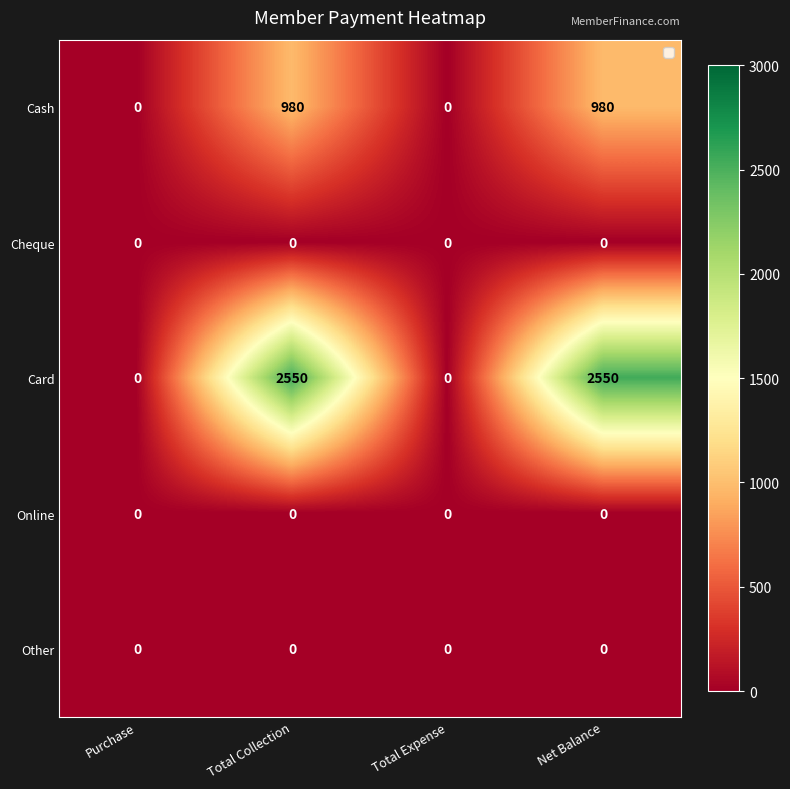

The value of Card at Total Expense is 0. True or false?

True